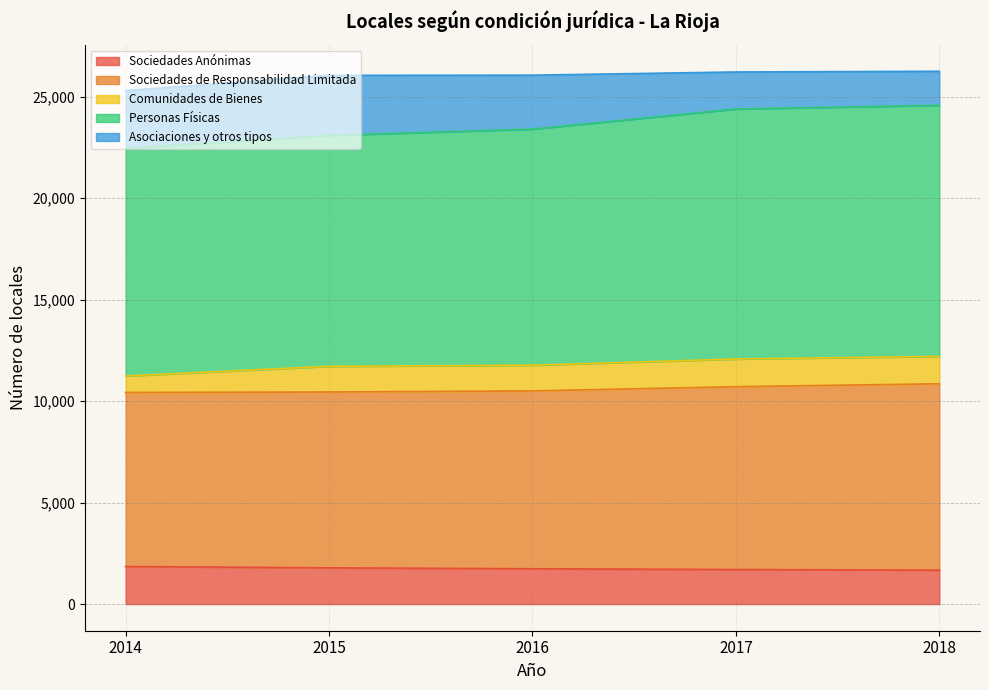

Does the chart have visible grid lines?

Yes